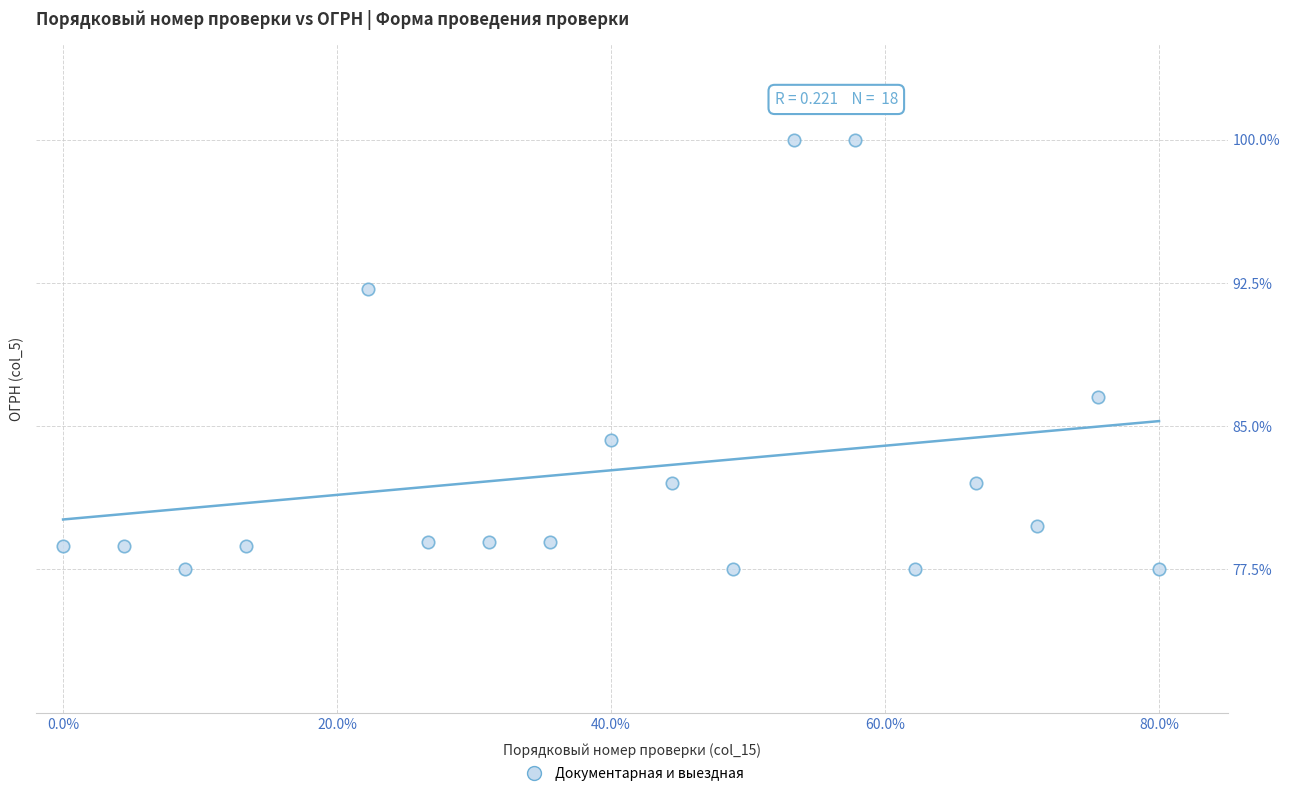

What is the range of Y values (max minus min)?

22.5